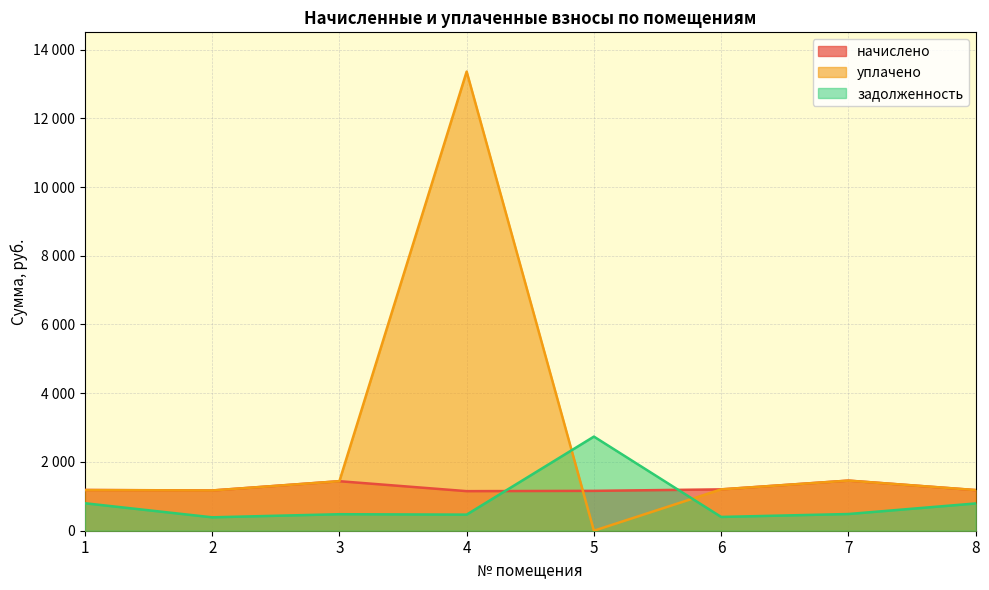

What are all the series names shown in the legend?

начислено, уплачено, задолженность